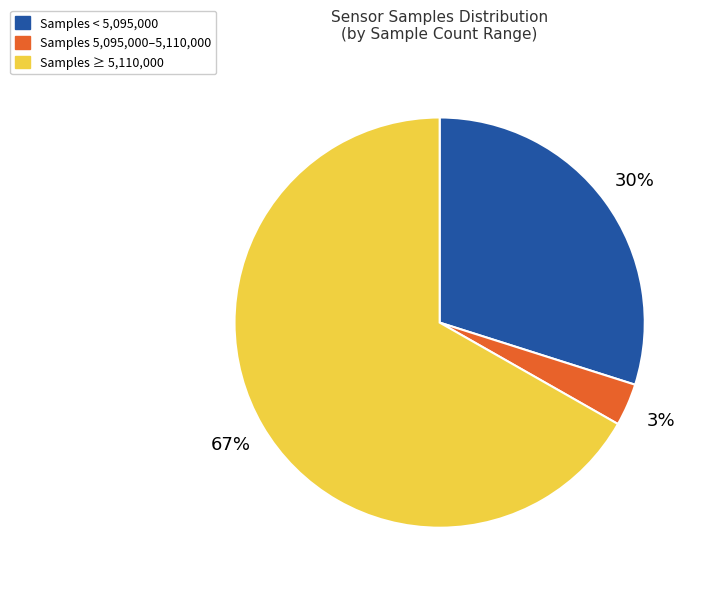

Is the sum of Samples ≥ 5,110,000 and Samples < 5,095,000 greater than half?

Yes